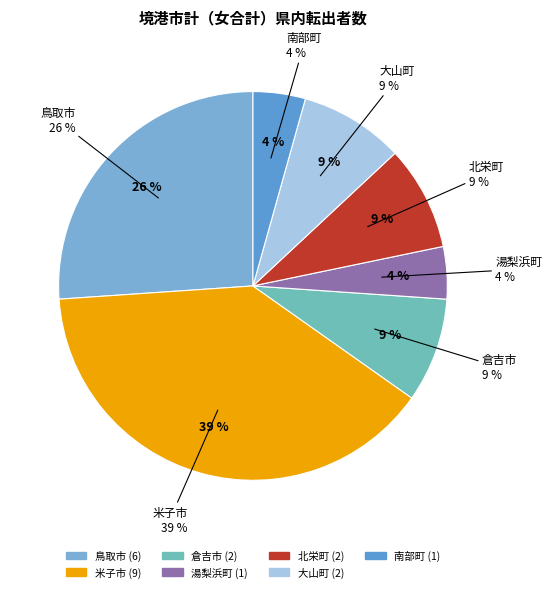

What percentage is the 北栄町 slice, to the nearest percent?

9%